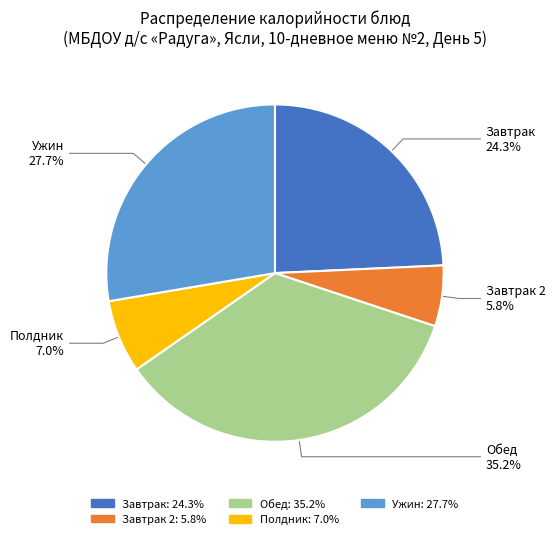

Does any single category account for the majority?

No